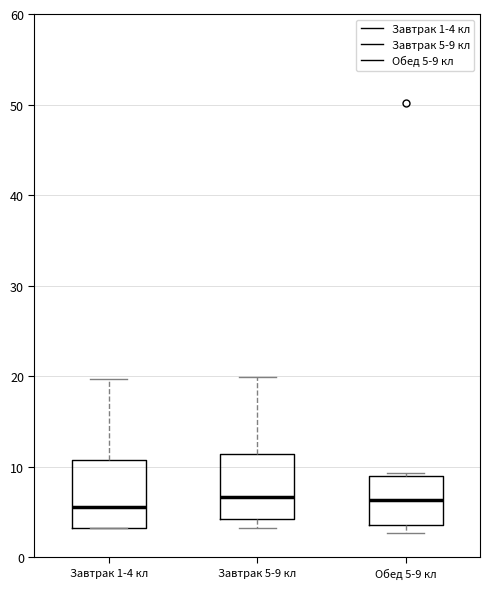

Where does the median line of the box for Завтрак 1-4 кл sit on the y-axis? The values are not printed on the chart, so give them approximately, as read against the axis.

6